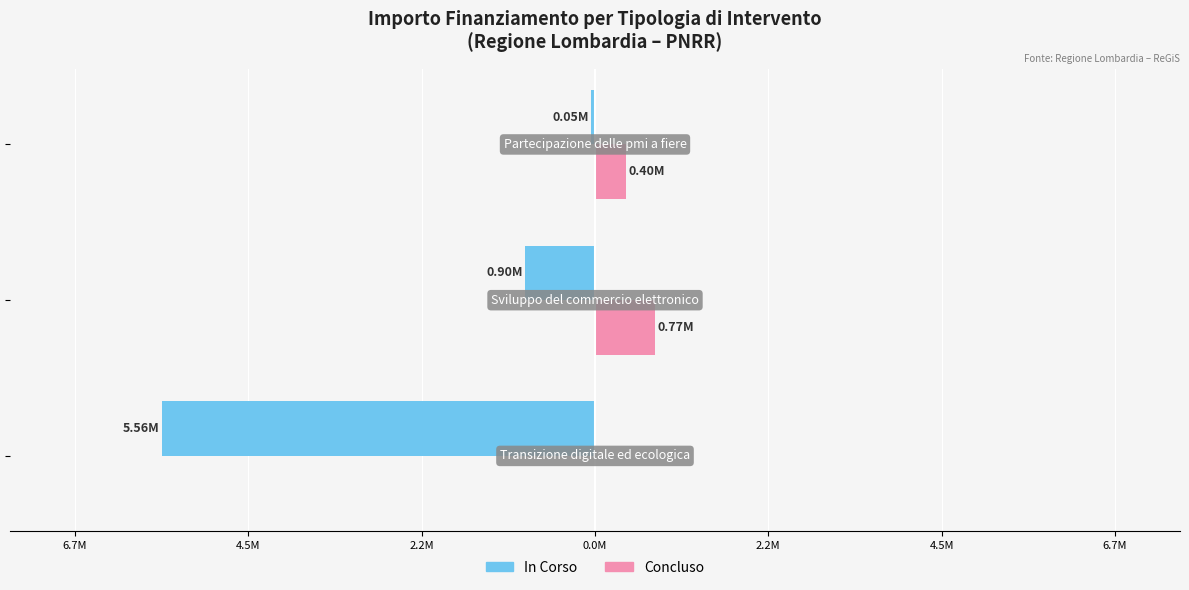

What is the value of the In Corso bar at the 3rd from the left?

-50000